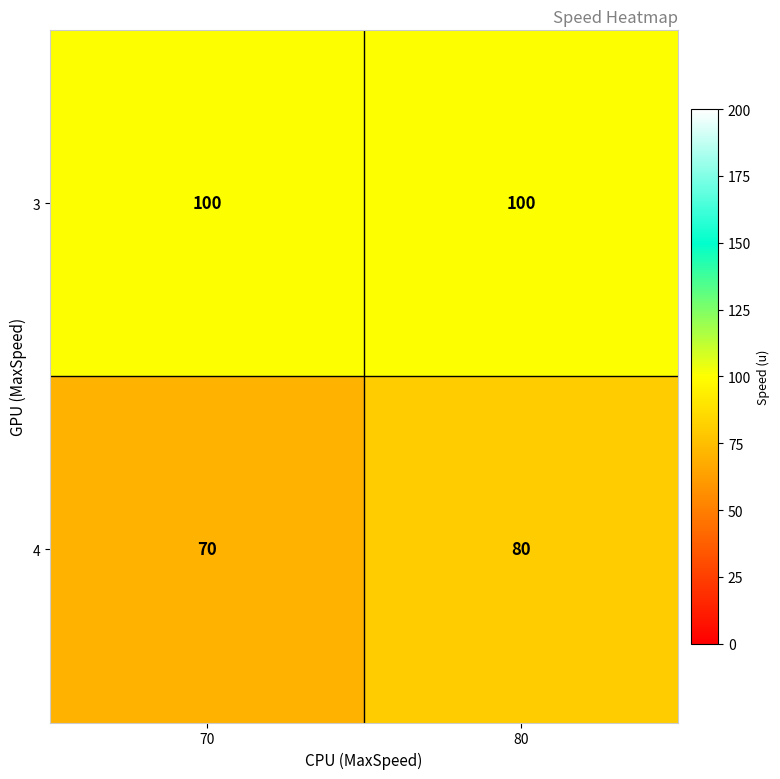

What is the maximum value shown in the chart?

100